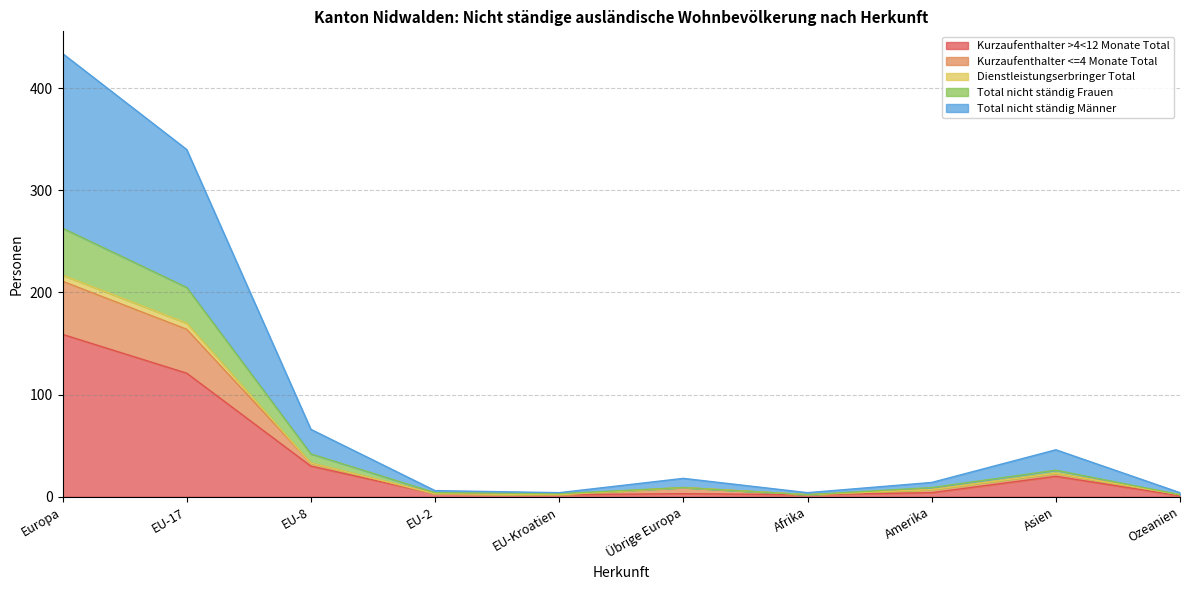

Which has a higher value, EU-2 or EU-Kroatien?

EU-2